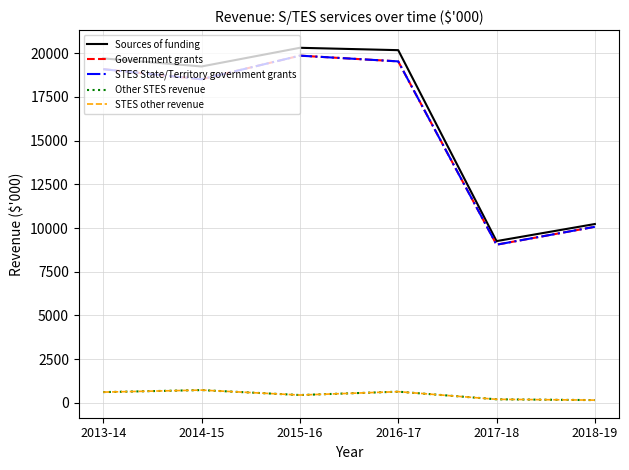

What is the sum of the Sources of funding values at 2014-15 and 2015-16?

39559.8